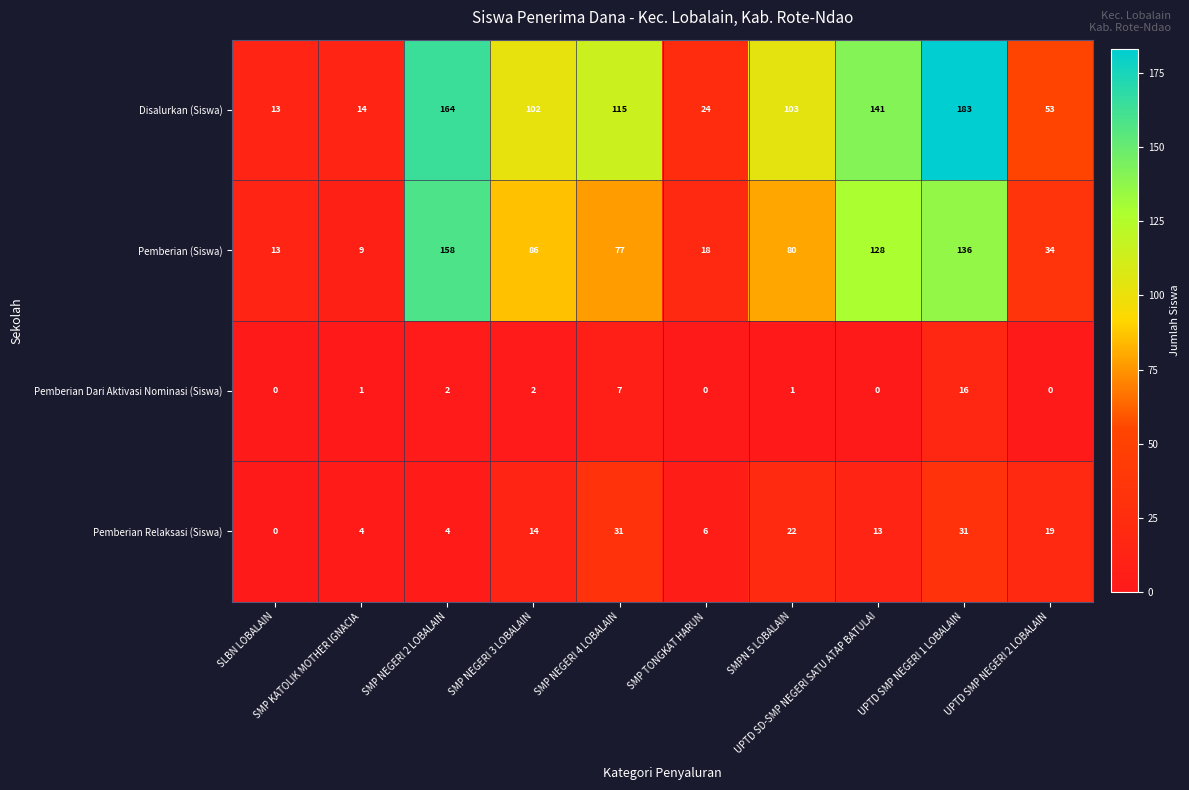

Which series has the widest spread of values?

Disalurkan (Siswa)